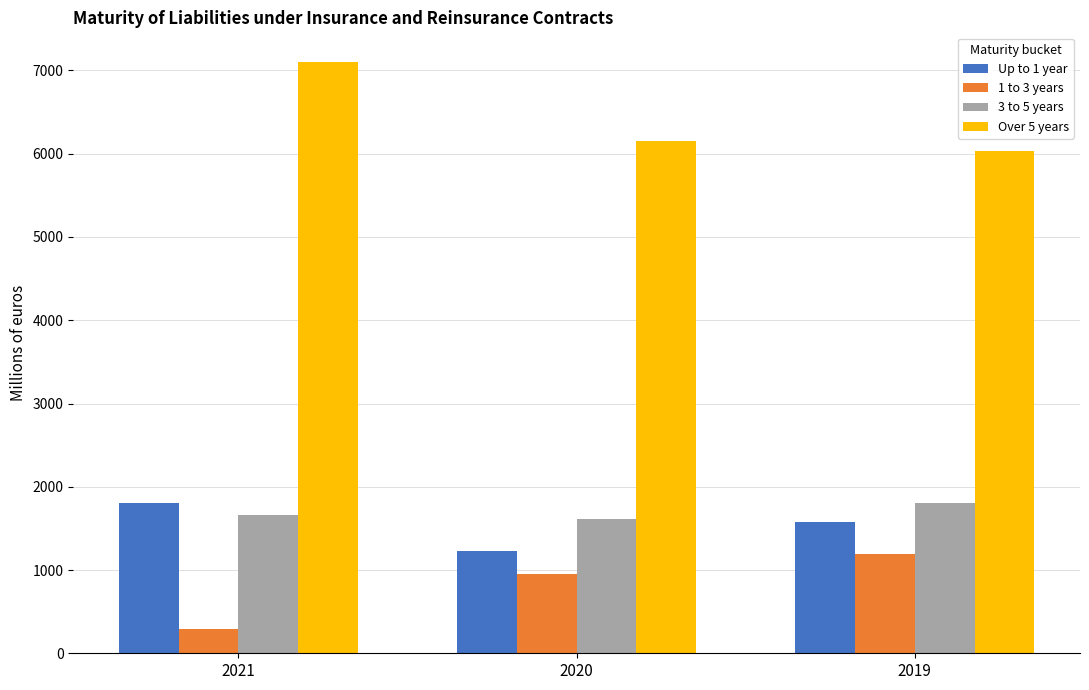

At how many categories does at least one series exceed 4358?

3